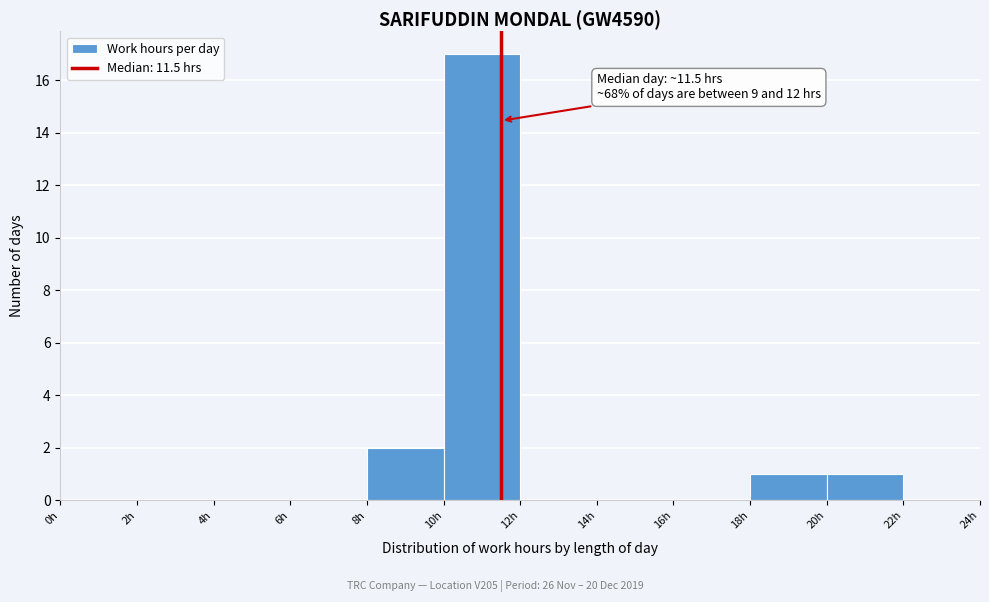

Which range on the x-axis has the tallest bar?

10 to 12